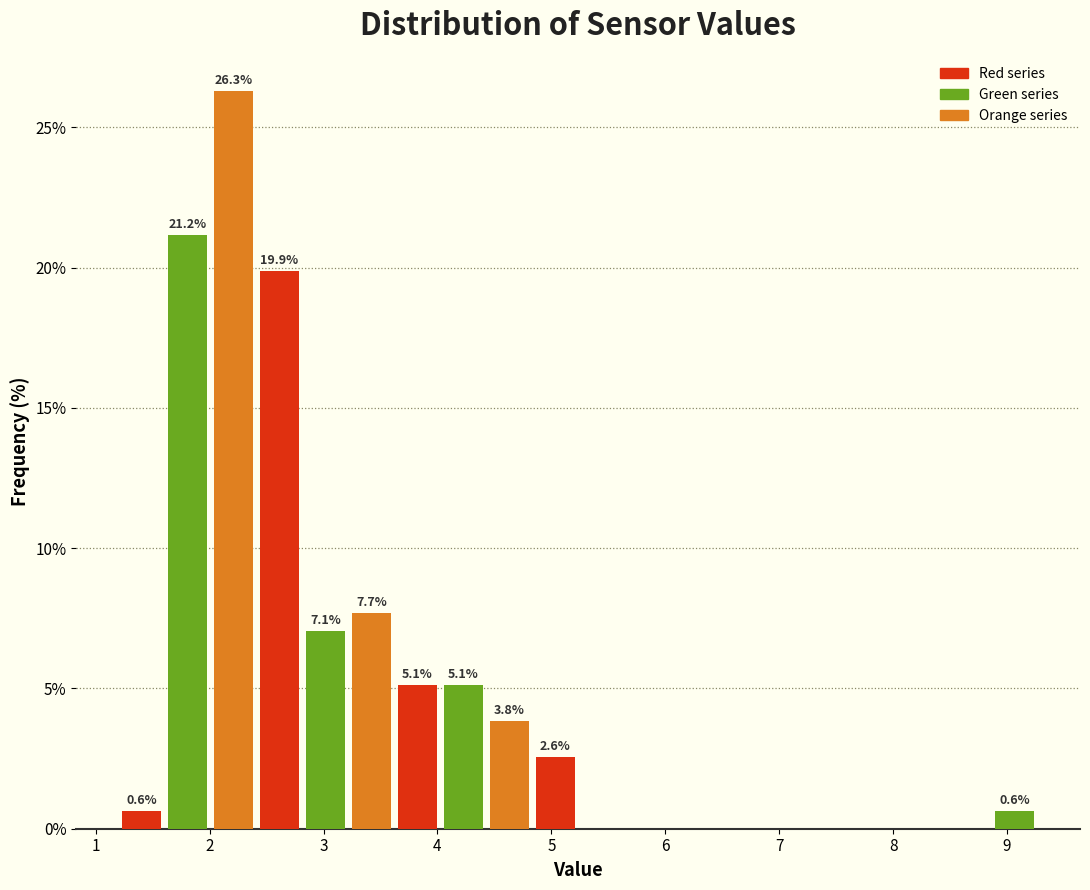

Over which range of the x-axis is the bar tallest?

2.0 to 2.4